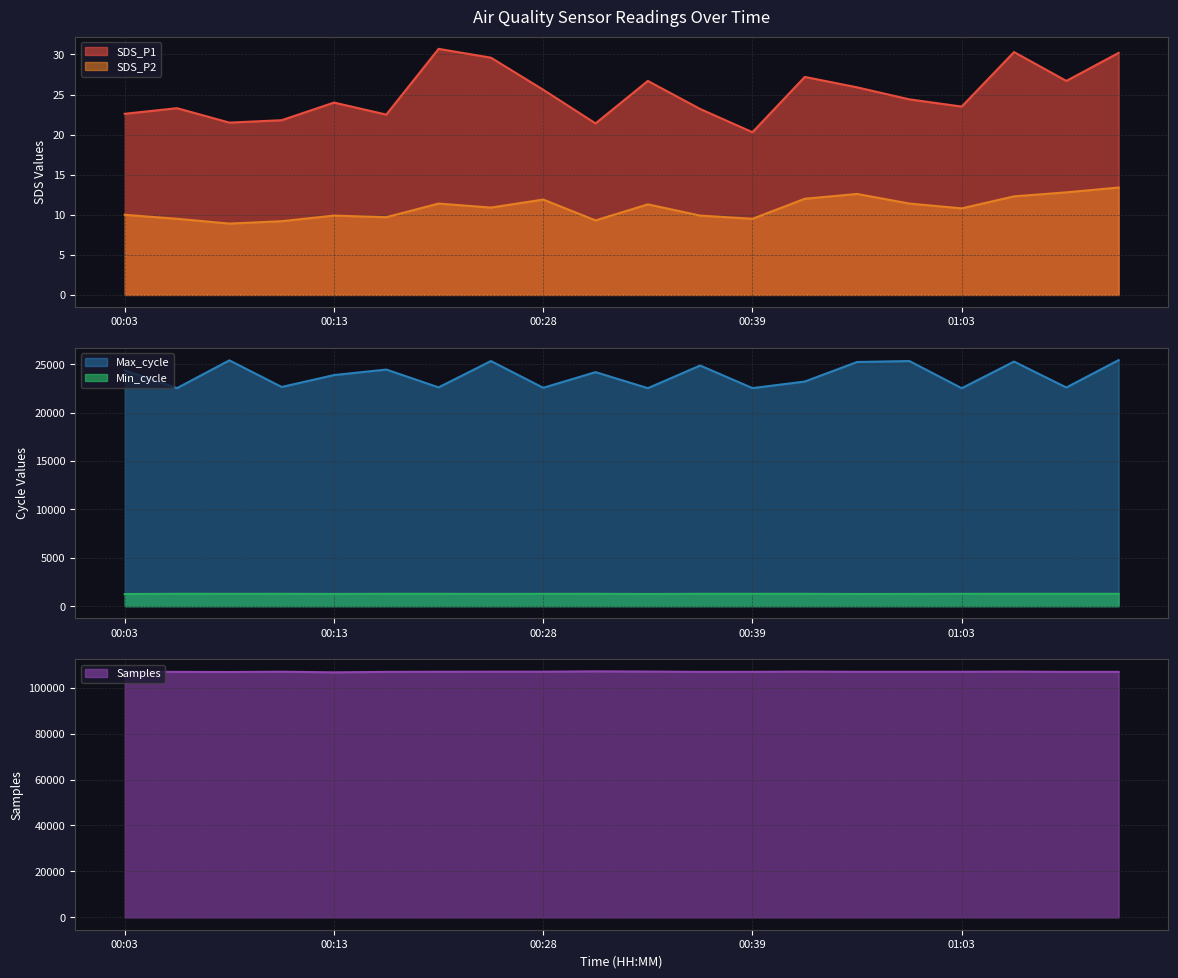

Is it true that SDS_P2 equals 7.3 at 00:25?

False